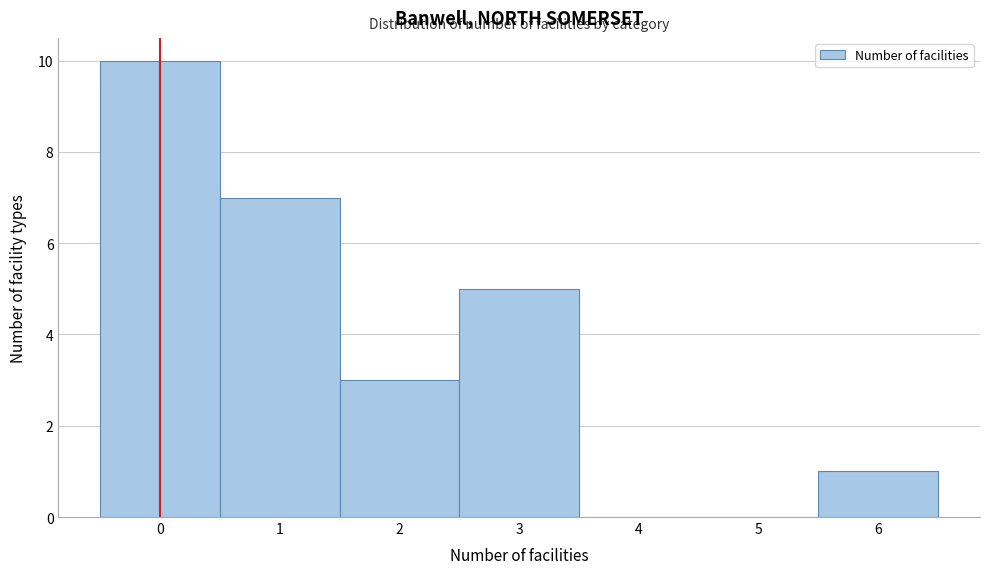

How tall is the bar that spans -0.5 to 0.5 on the x-axis? The values are not printed on the chart, so give them approximately, as read against the axis.

10